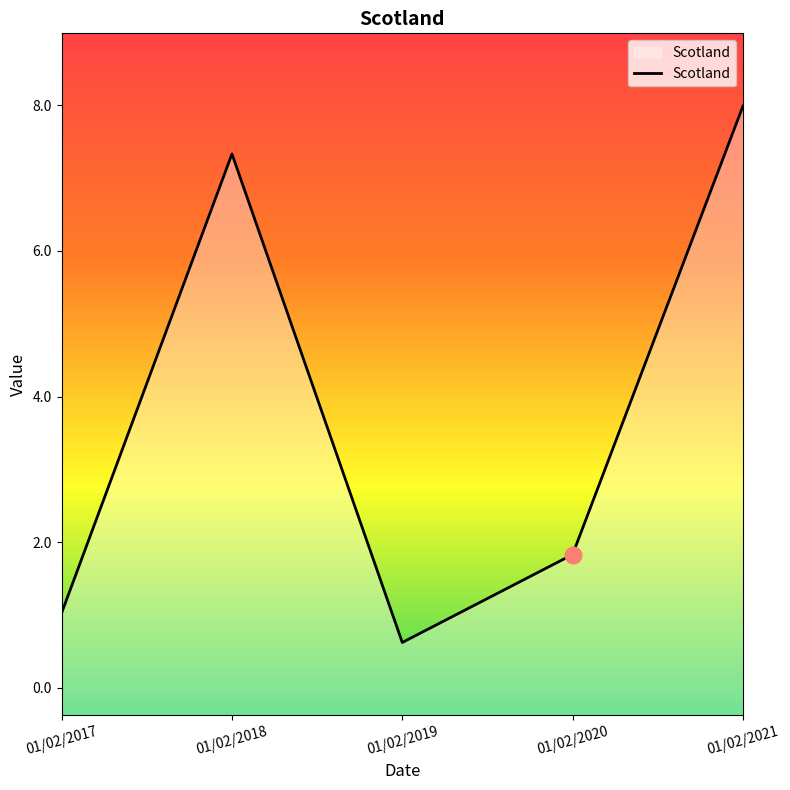

How many points are lower than both their immediate neighbors (excluding endpoints)?

1